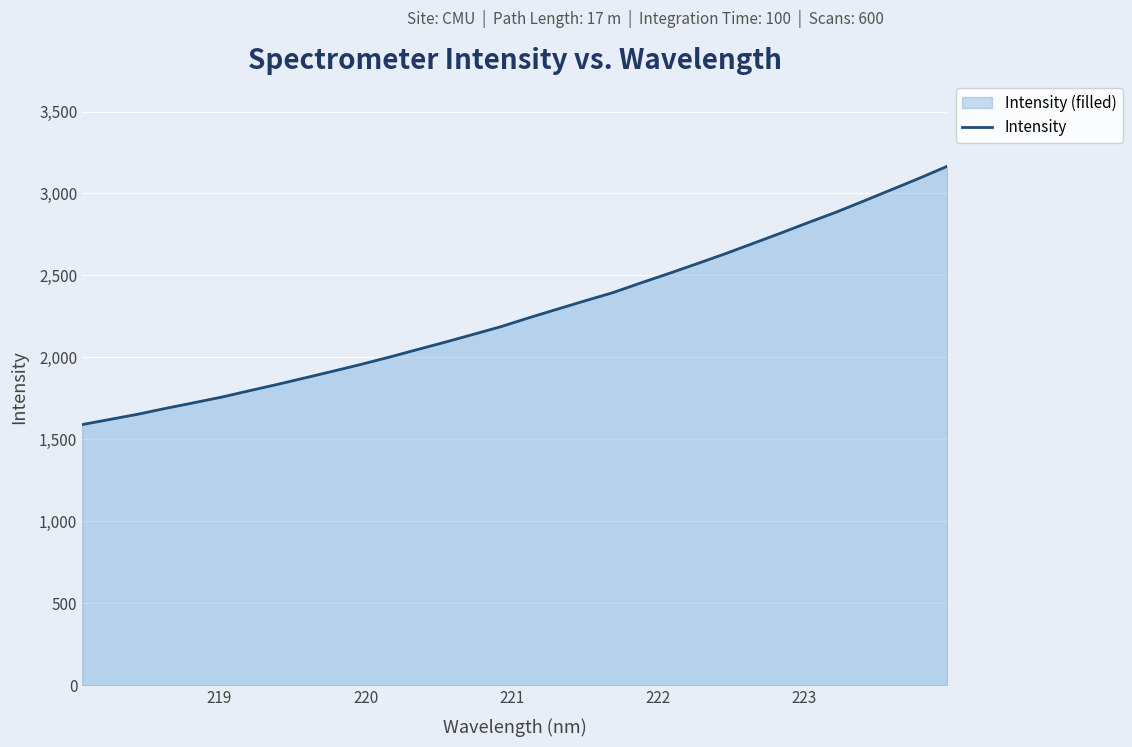

What is the greatest value displayed?

3165.9